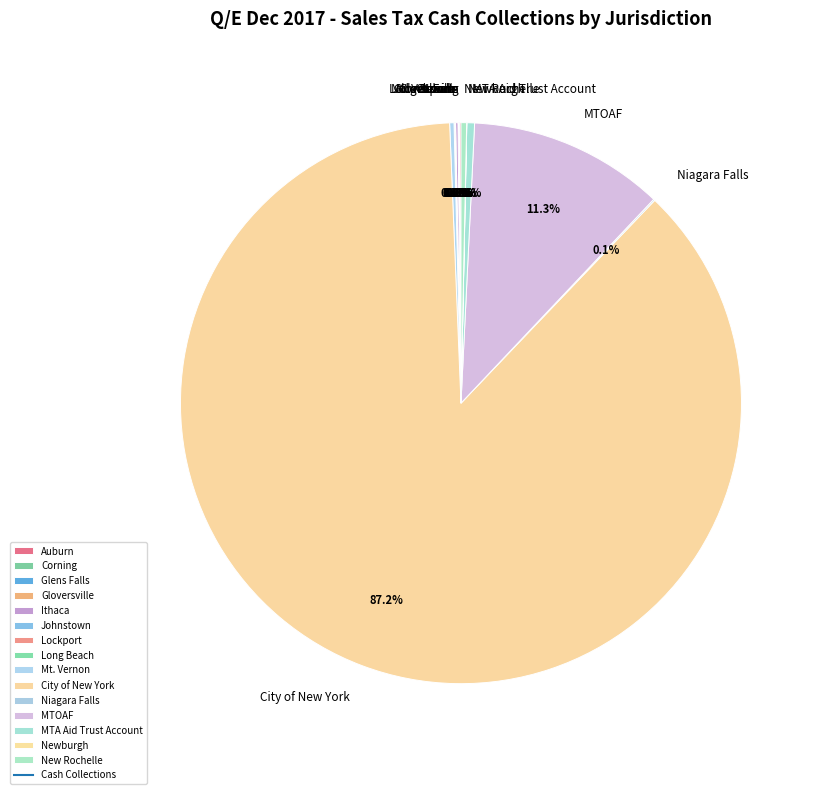

What percentage is NOT represented by MTOAF?

88.7%